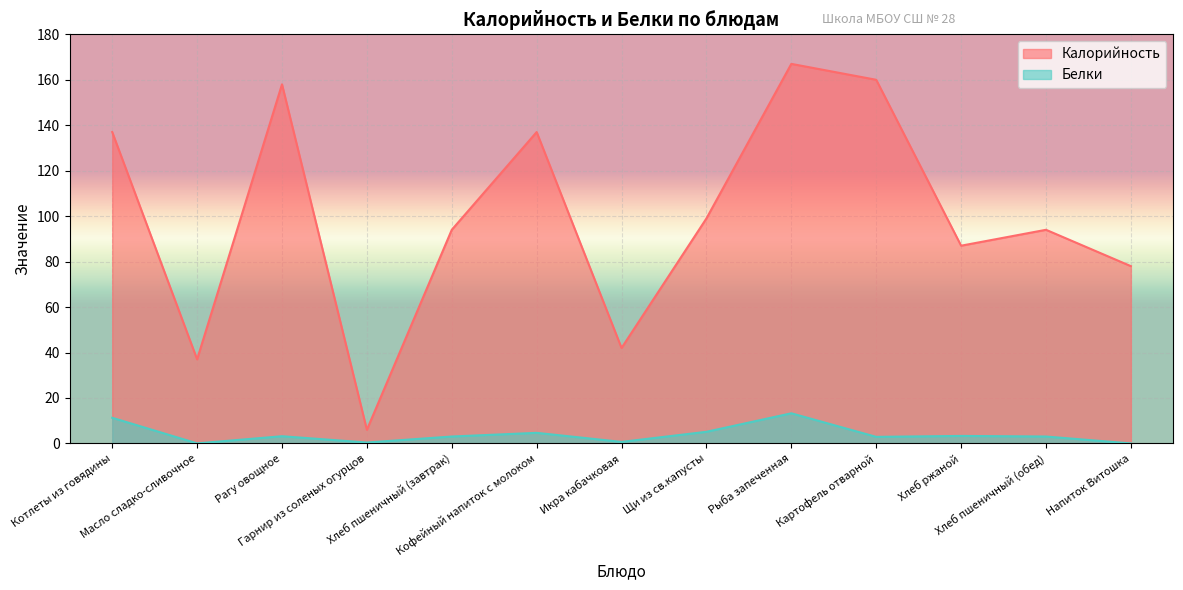

Between Рыба запеченная and Хлеб пшеничный (завтрак), which is larger?

Рыба запеченная